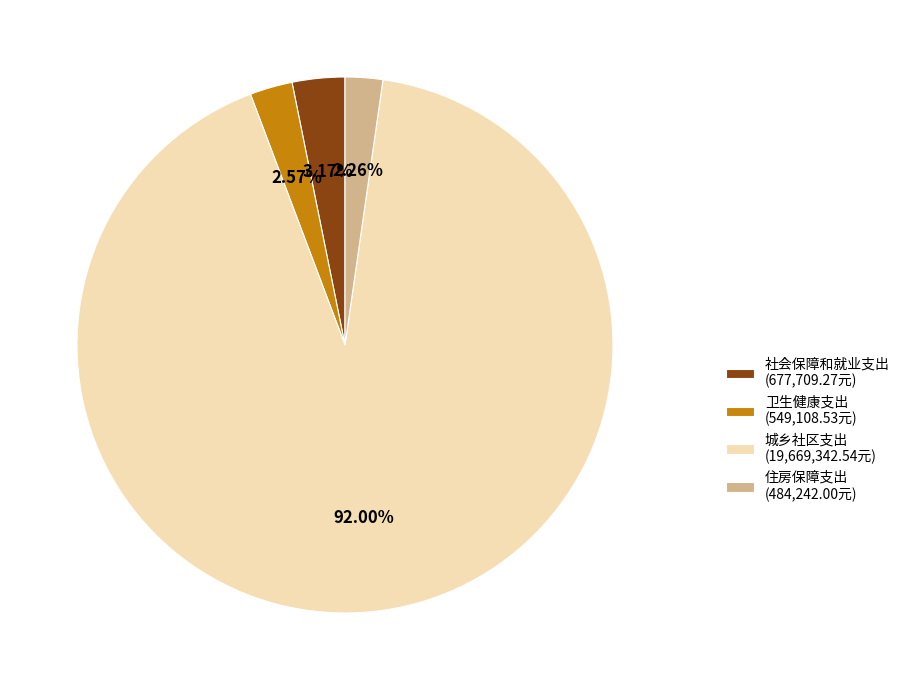

How many segments does this pie chart have?

4